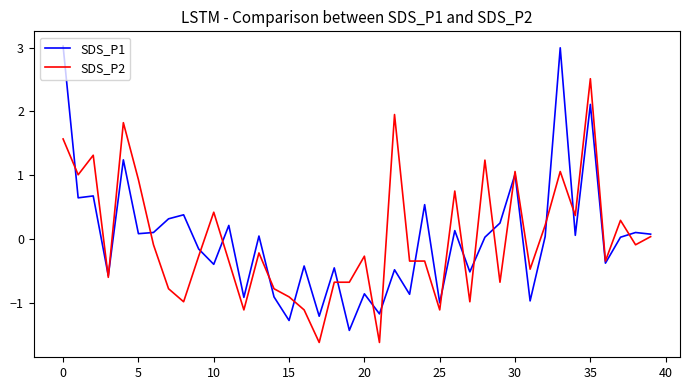

What is the lowest value of the SDS_P1 series?

-1.4